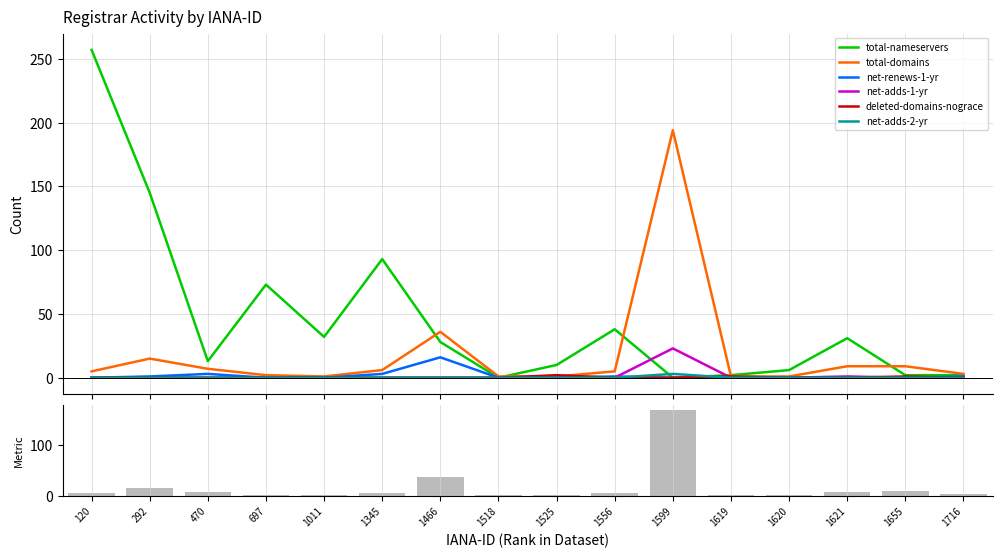

At 1716, list the series in order from largest to smallest.

total-domains, total-nameservers, net-renews-1-yr, net-adds-1-yr, deleted-domains-nograce, net-adds-2-yr